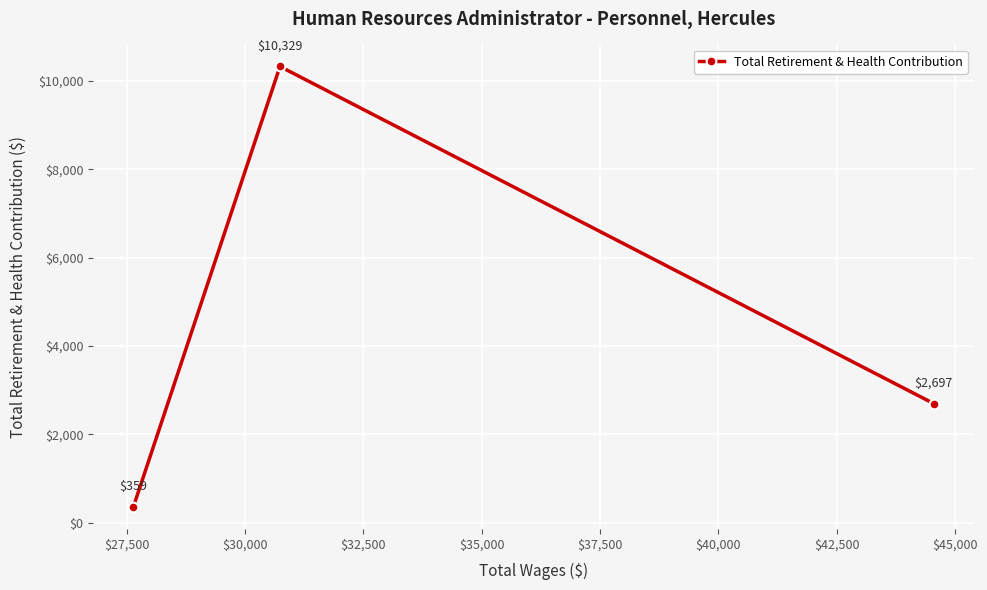

What is the value of the 3rd point from the left?

2697